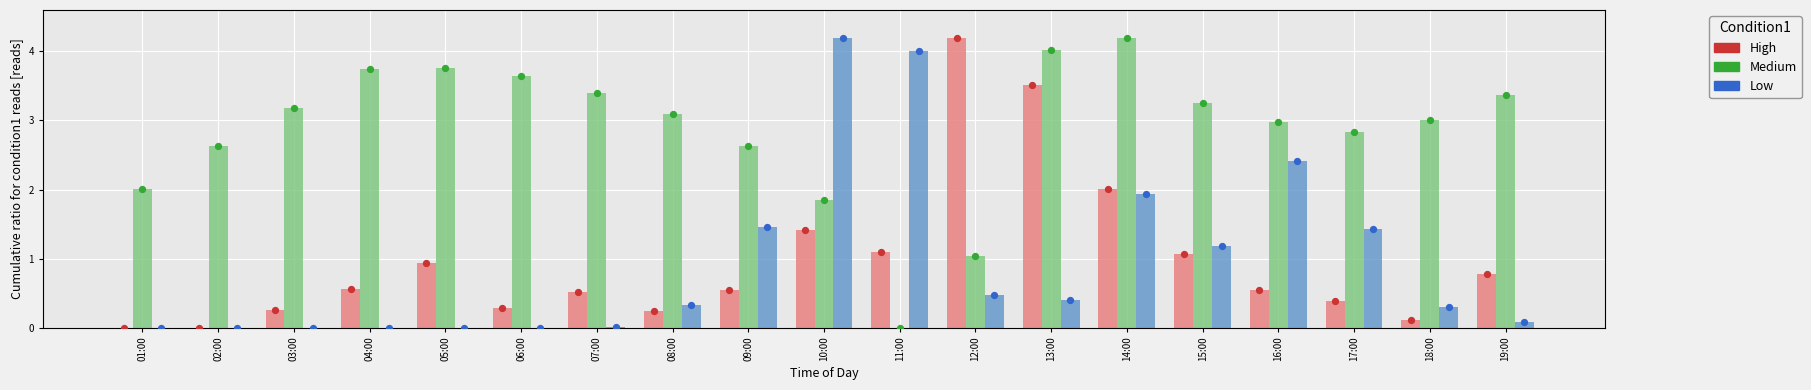

Which series reaches the minimum Y coordinate?

High